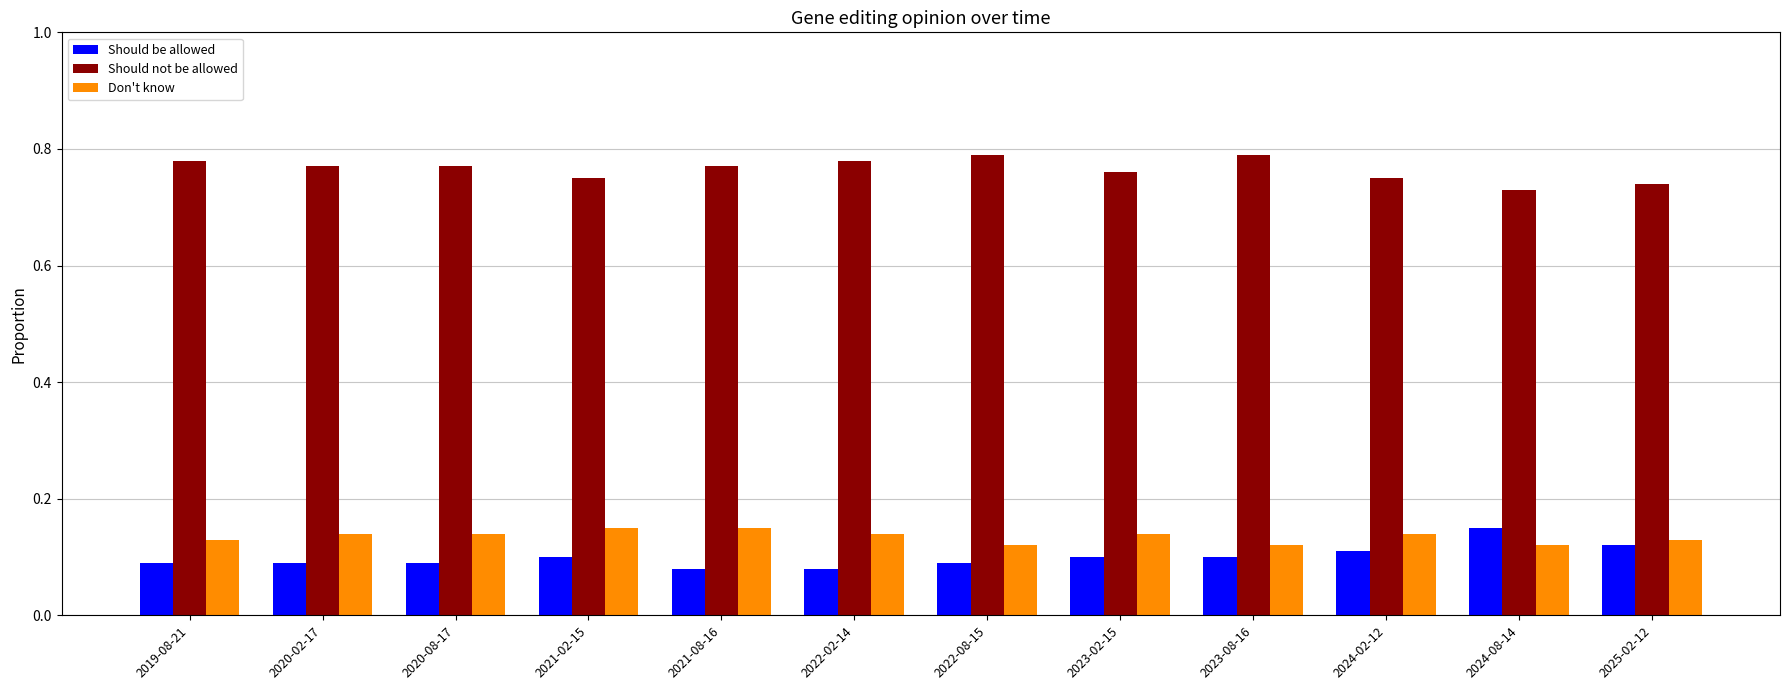

Which category has the highest value in the Should be allowed series?

2024-08-14